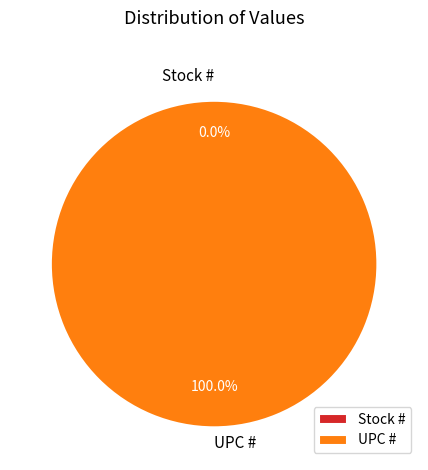

What percentage is the UPC # slice, to the nearest percent?

100%